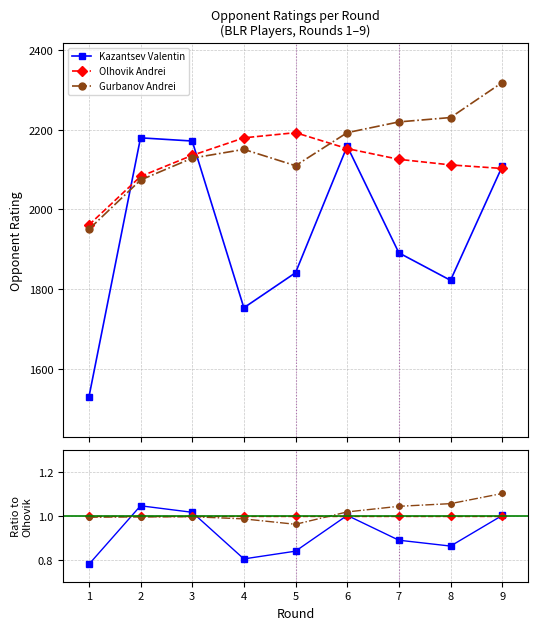

Rank the series by their average value, from lowest to highest.

Kazantsev Valentin, Olhovik Andrei, Gurbanov Andrei